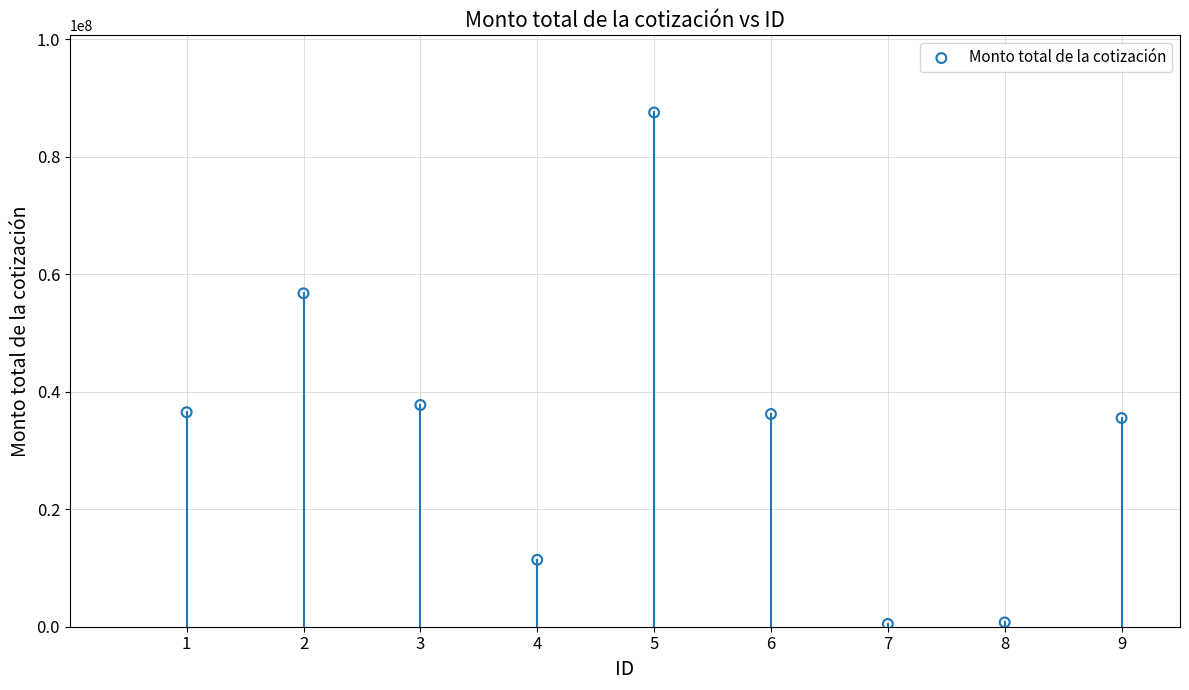

What is the average Y value?

33637479